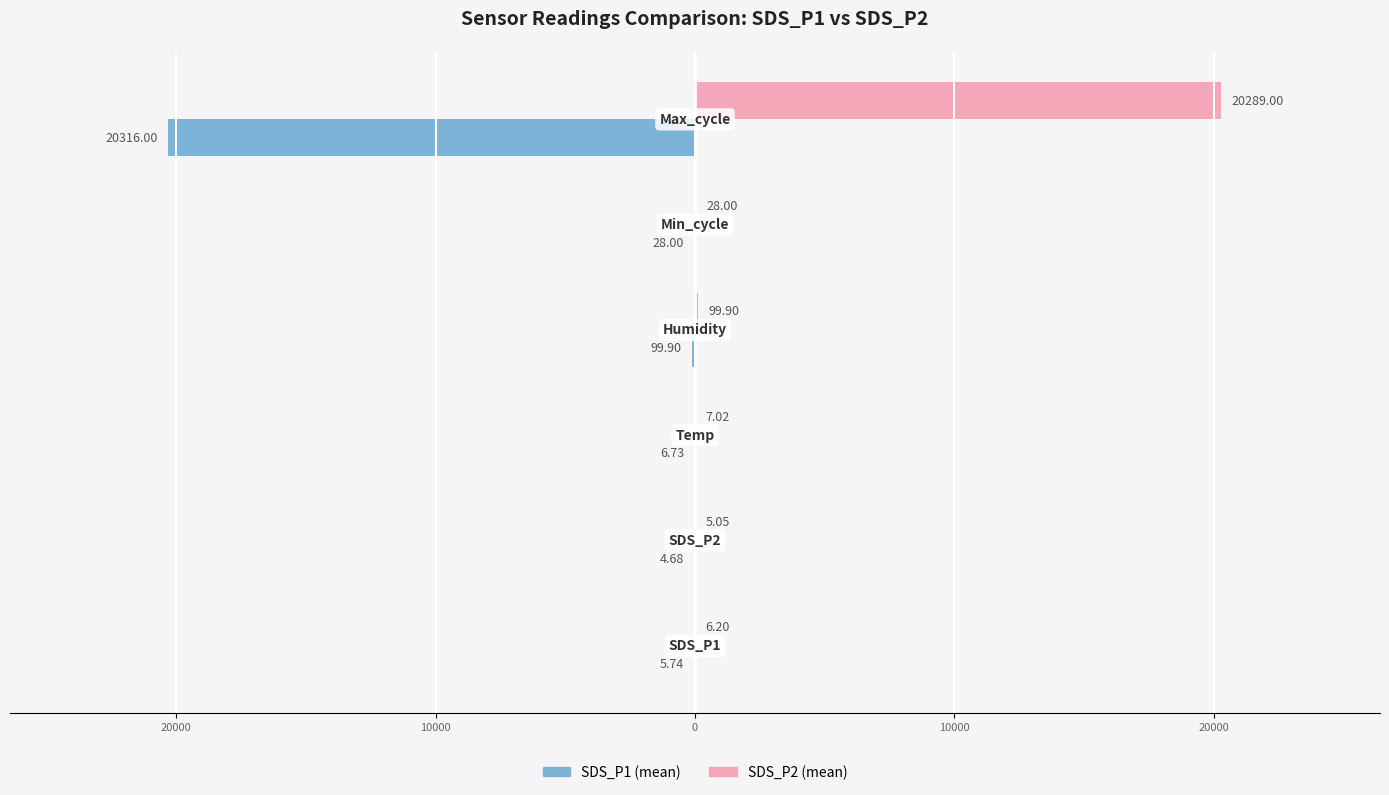

What are all the series names shown in the legend?

SDS_P1 (mean), SDS_P2 (mean)